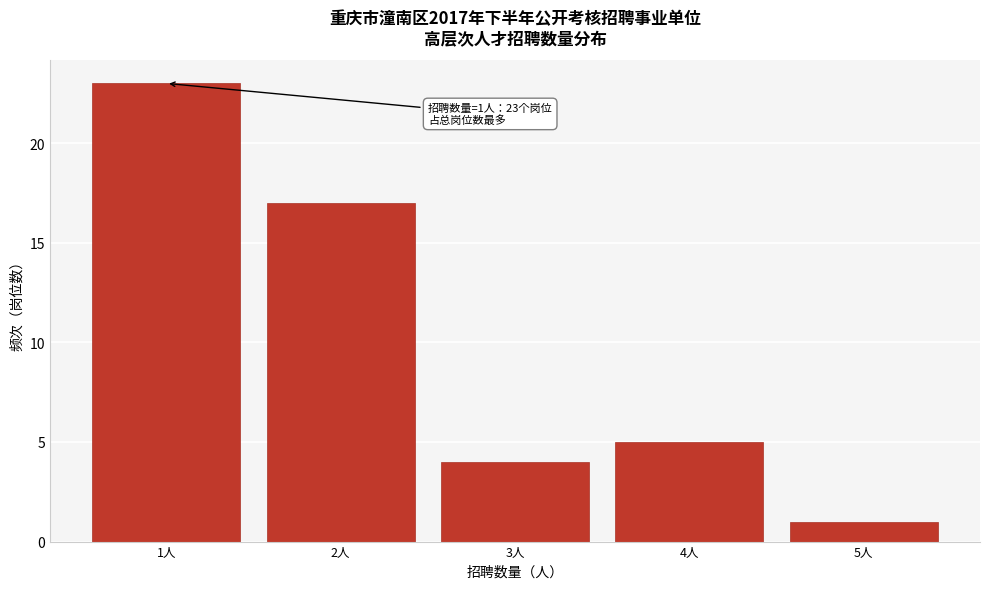

Which range on the x-axis has the tallest bar?

0.5 to 1.5